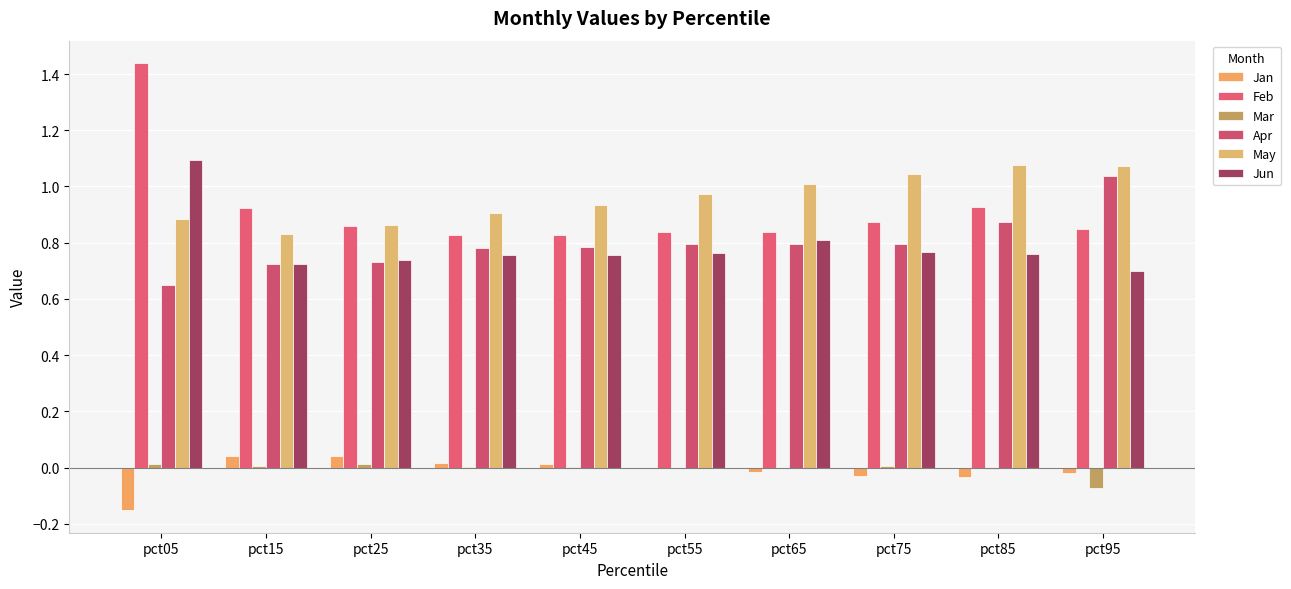

Between pct05 and pct55, which is larger?

pct55